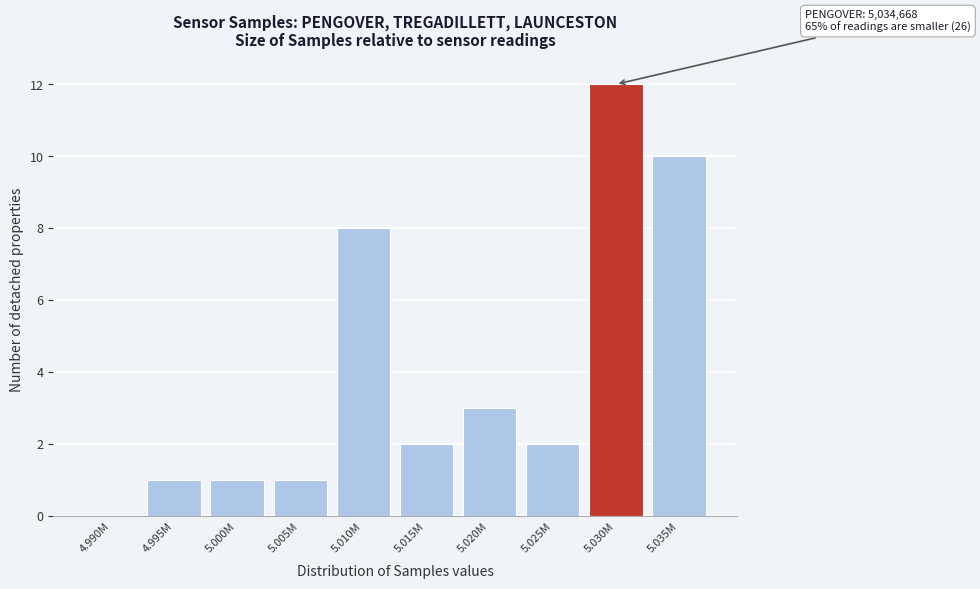

Reading left to right, list all the values displayed in this chart.

4.990M=0	4.995M=1	5.000M=1	5.005M=1	5.010M=8	5.015M=2	5.020M=3	5.025M=2	5.030M=12	5.035M=10